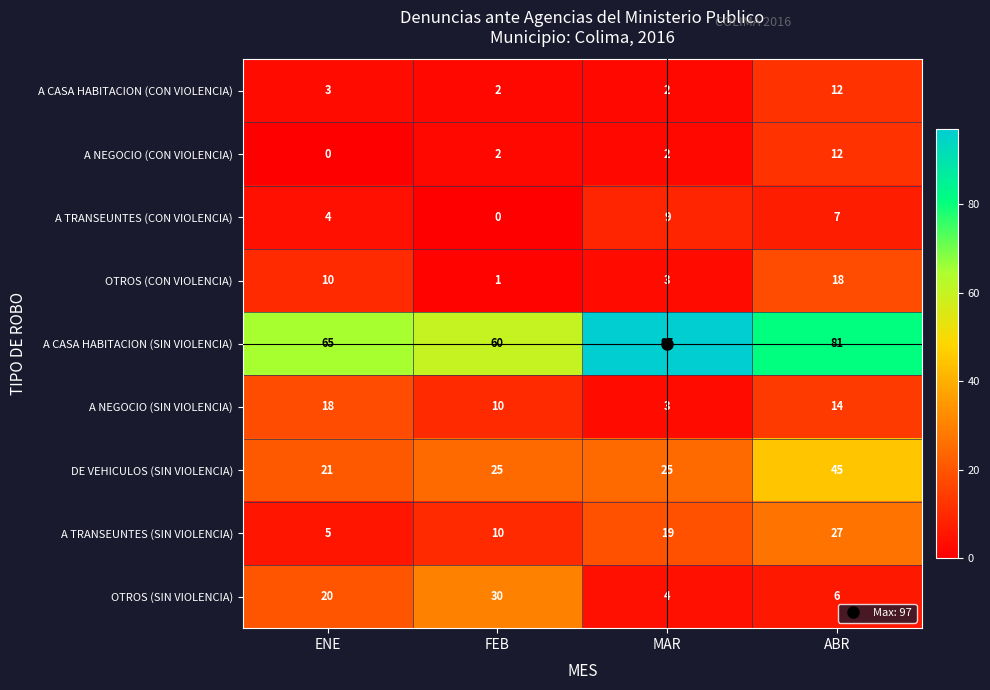

True or false: A TRANSEUNTES (SIN VIOLENCIA) has a value of 15 at FEB.

False